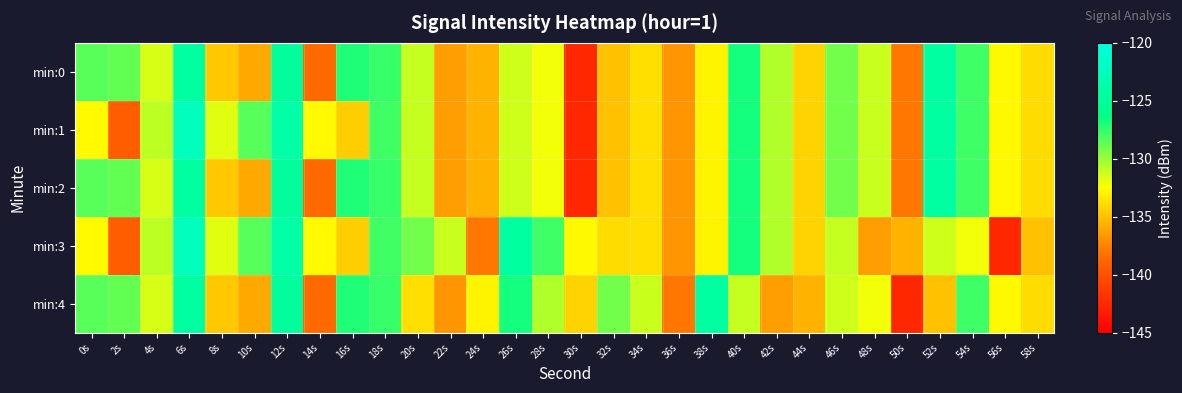

How many distinct data groups are displayed?

5